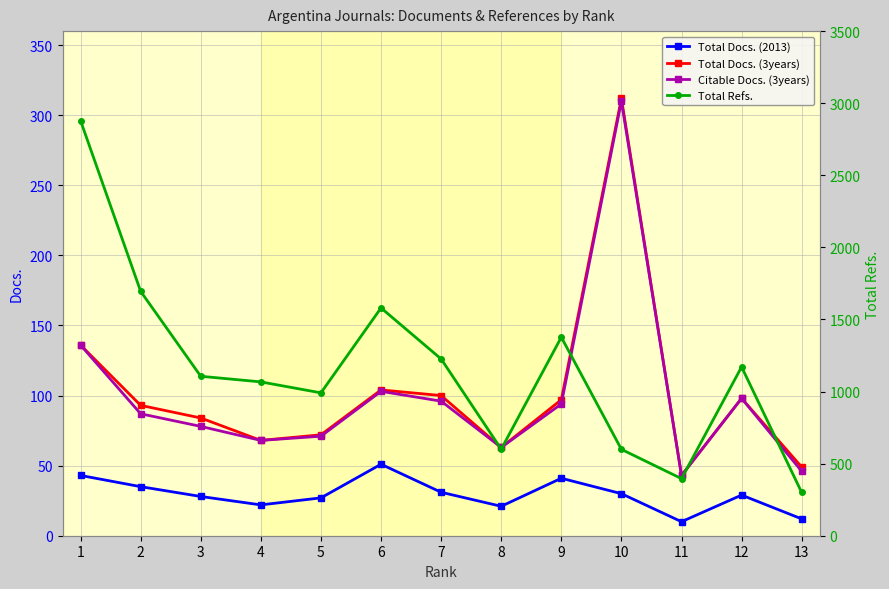

Which category has the lowest value across all series?

11